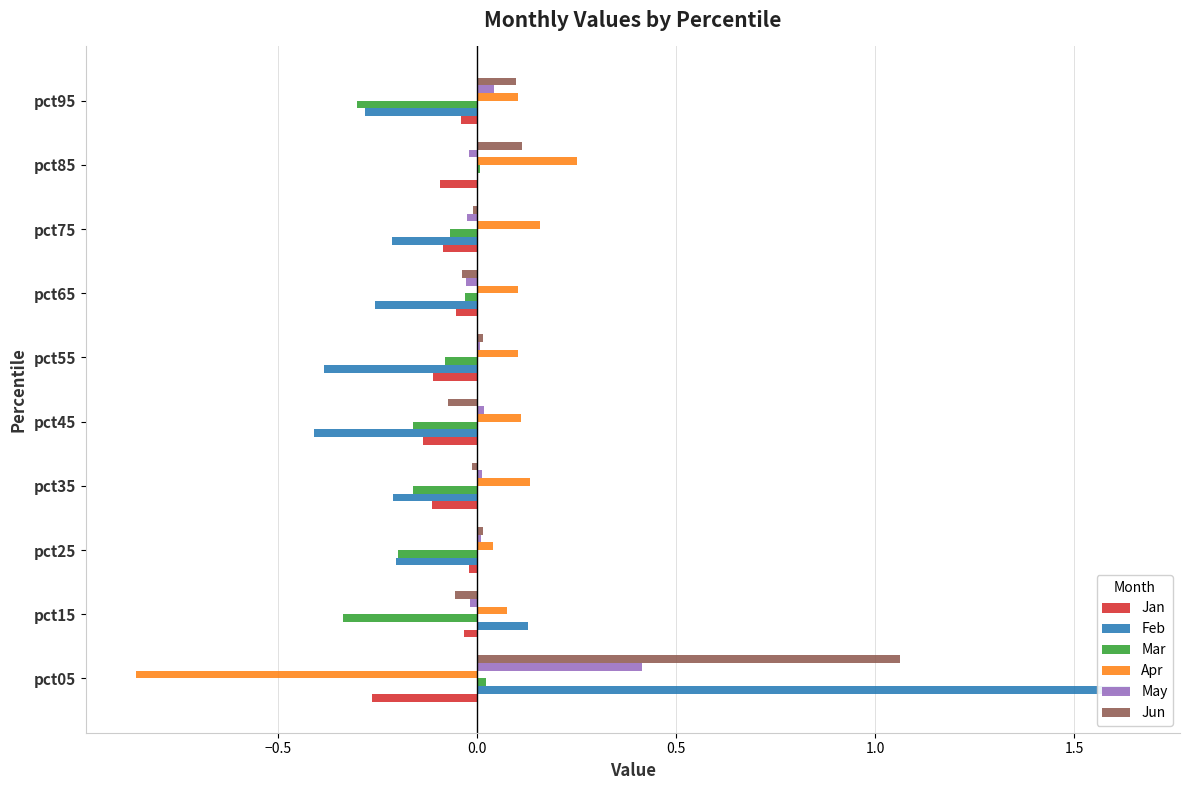

Which series has the widest spread of values?

Feb